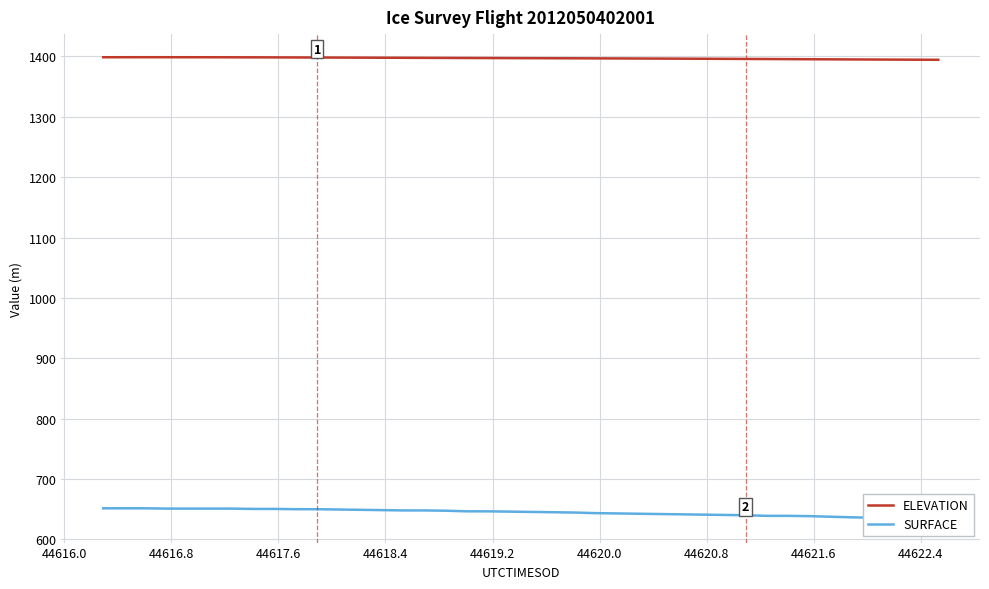

Which series has the largest total across all categories?

ELEVATION